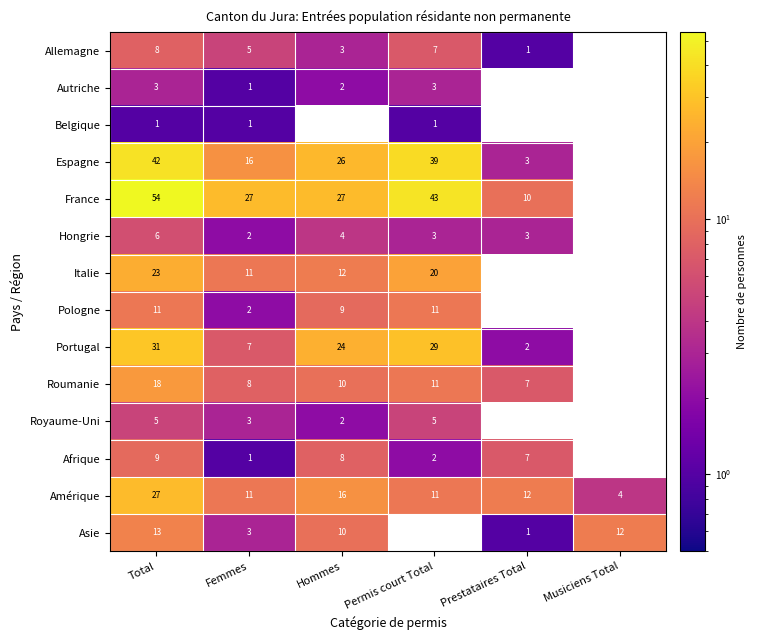

Is the value of Portugal at Prestataires Total greater than the value of Royaume-Uni at Femmes?

No